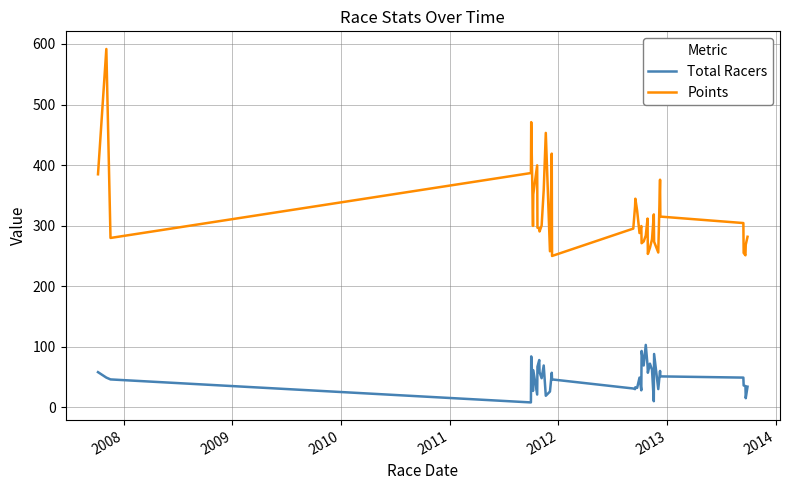

How many lines are shown in the chart?

2